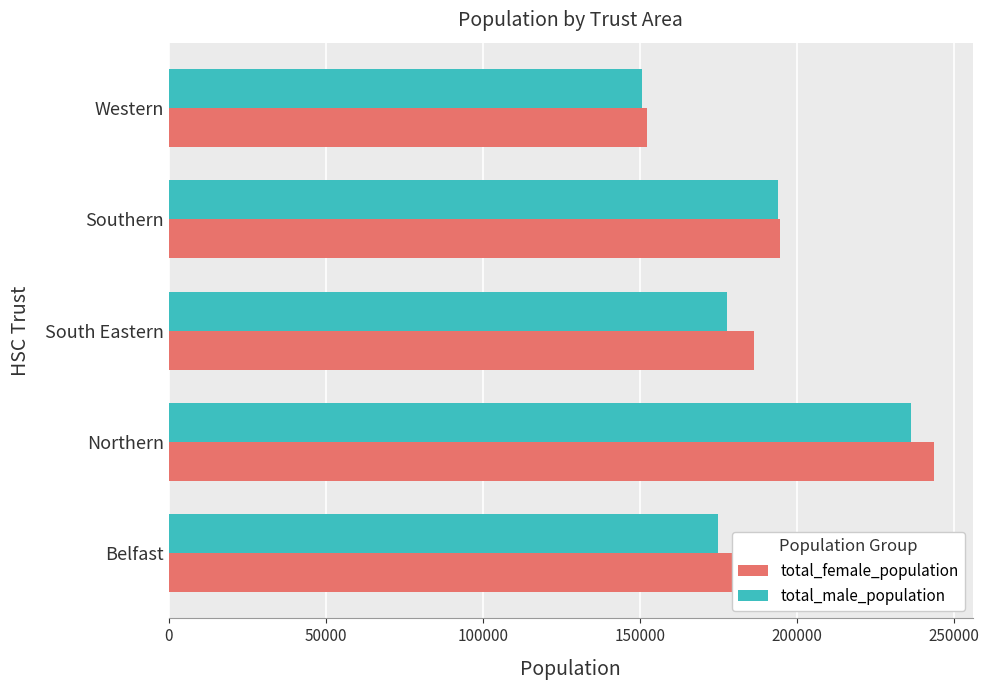

What is the total value across all series at Northern?

480194